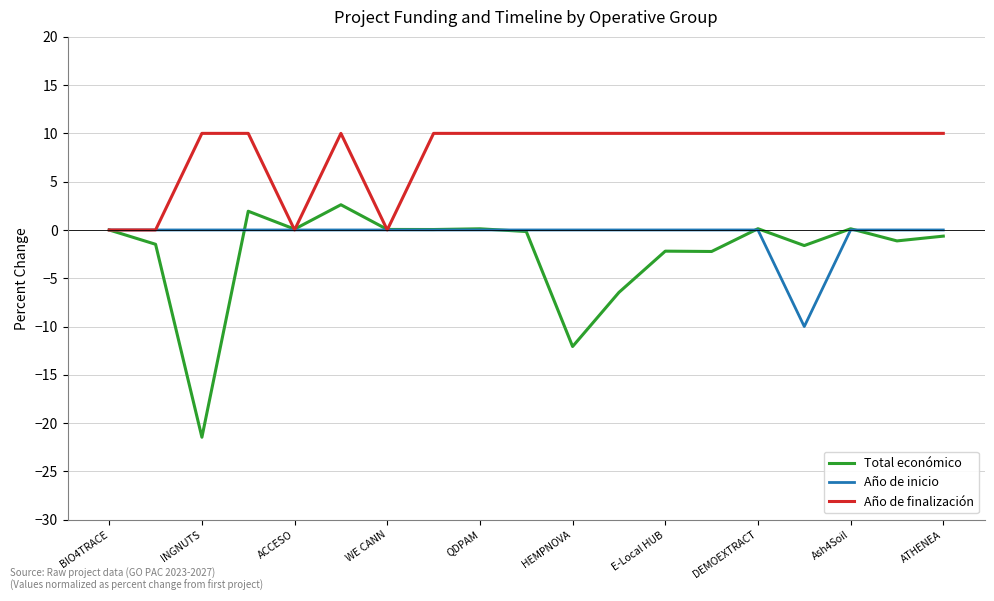

List the series in order of their peak value, lowest first.

Año de inicio, Total económico, Año de finalización